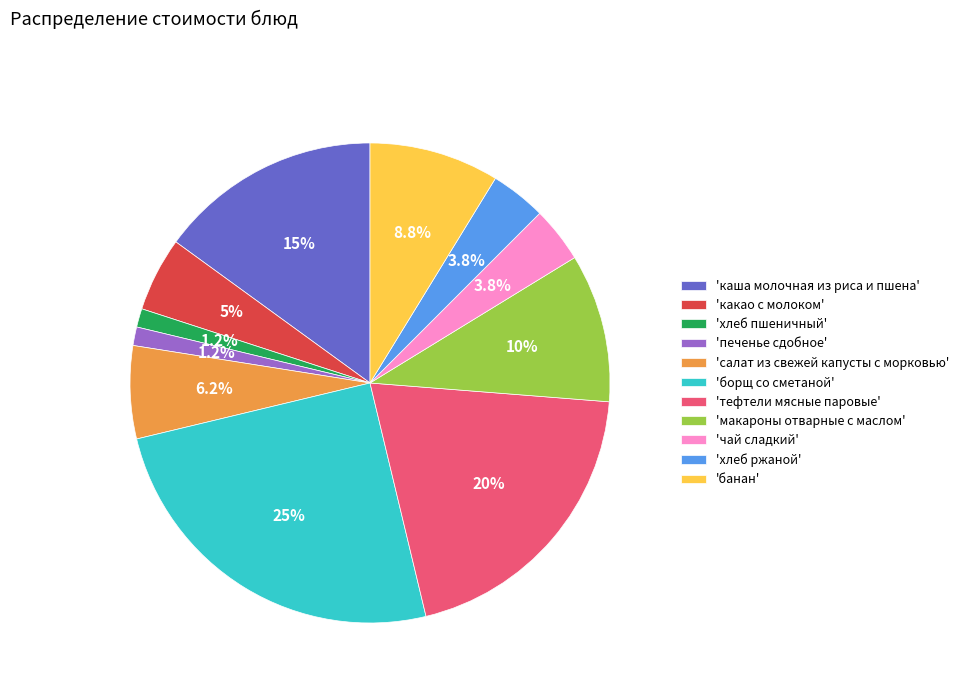

Is there any slice that represents more than half of the pie?

No